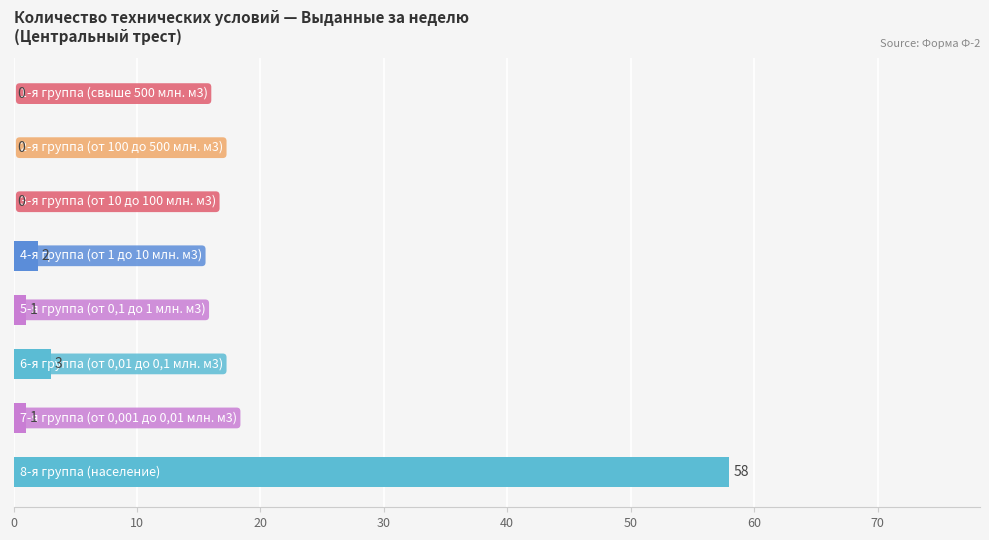

What is the sum of all values?

65